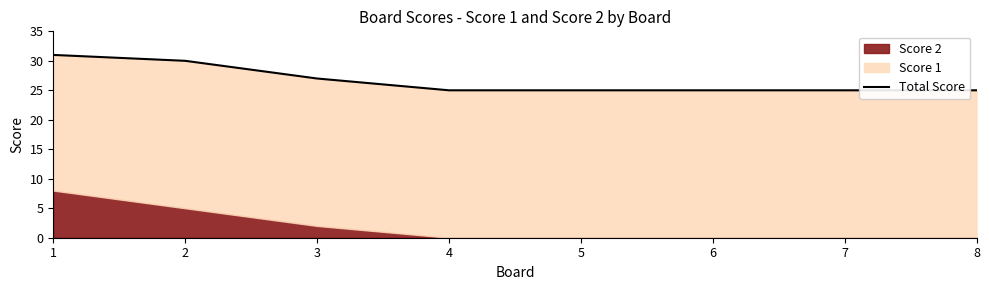

Between 2 and 4, which is larger?

2